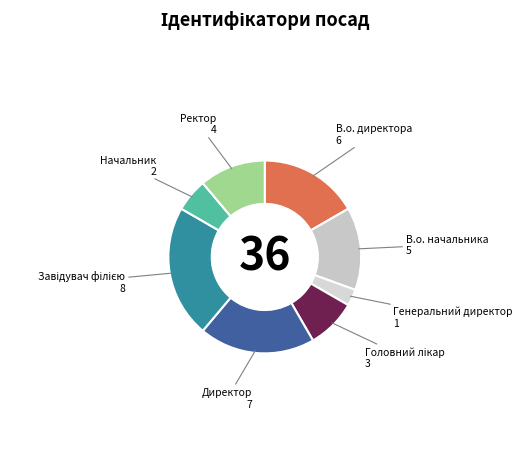

Approximately how many times larger is the value at В.о. начальника compared to Генеральний директор?

5.0